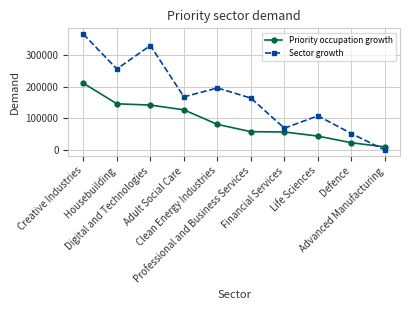

What are all the series names shown in the legend?

Priority occupation growth, Sector growth